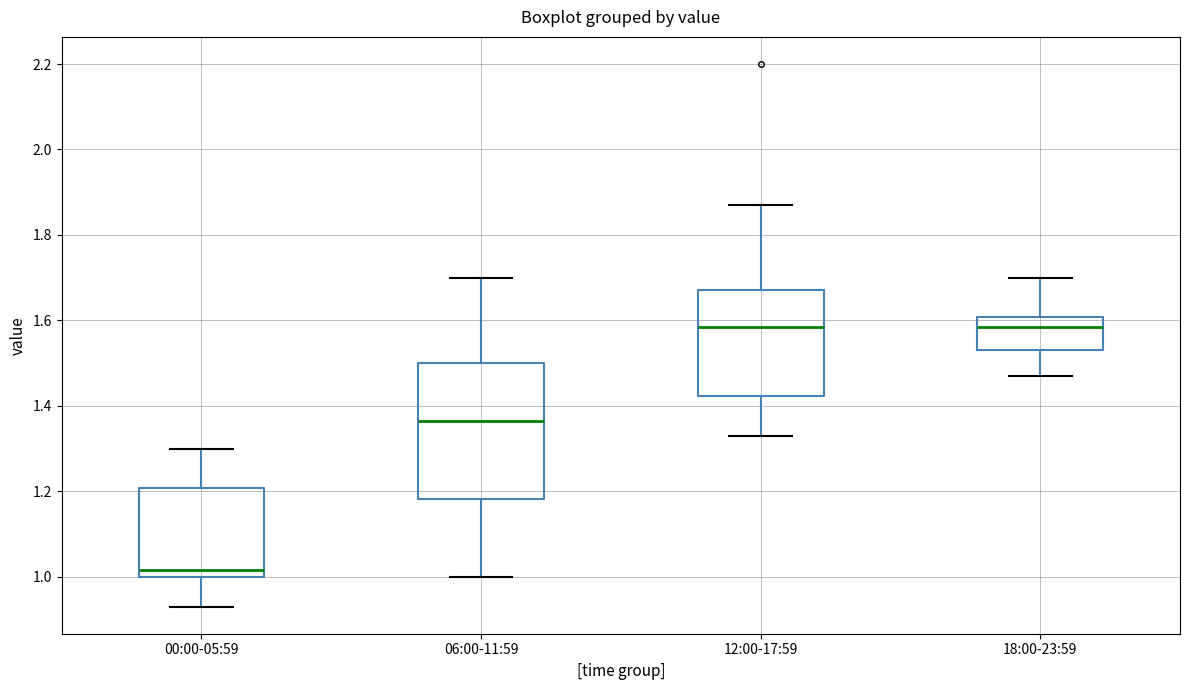

Reading left to right, read every box against the y-axis: the position of its median line, the range the box covers, and the ends of its whiskers. The values are not printed on the chart, so give them approximately, as read against the axis.

00:00-05:59: median 1.02, box 1.00 to 1.20, whiskers 0.94 to 1.30
06:00-11:59: median 1.36, box 1.18 to 1.50, whiskers 1.00 to 1.70
12:00-17:59: median 1.58, box 1.42 to 1.68, whiskers 1.34 to 1.88
18:00-23:59: median 1.58, box 1.54 to 1.60, whiskers 1.48 to 1.70